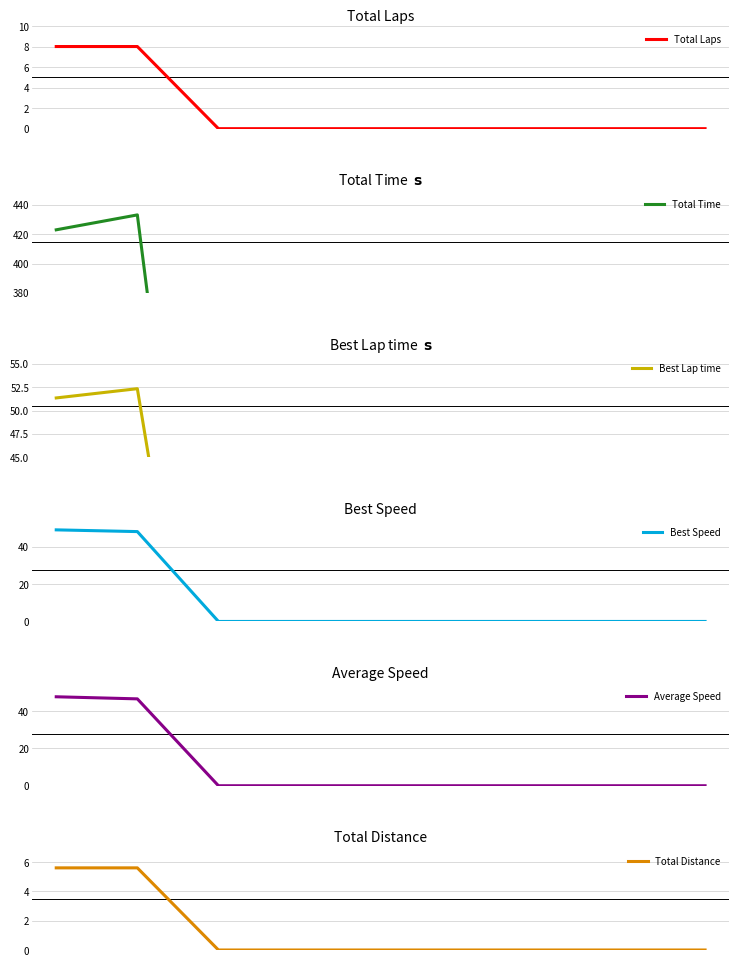

Rank the series by their maximum value, from highest to lowest.

Total Time, Best Lap time, Best Speed, Average Speed, Total Laps, Total Distance